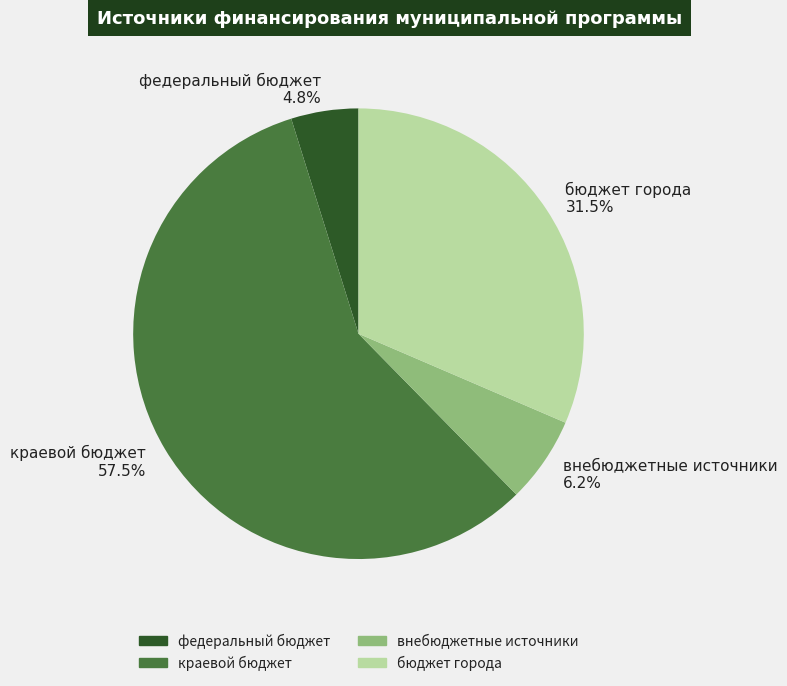

Which slice is the largest?

краевой бюджет